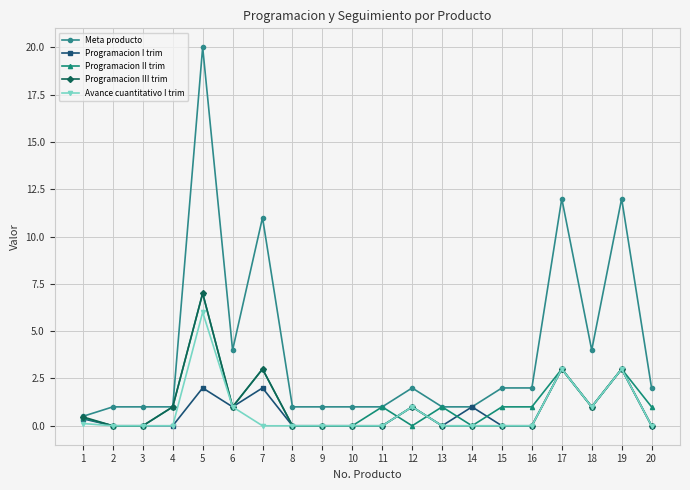

How many data points does each series have?

20